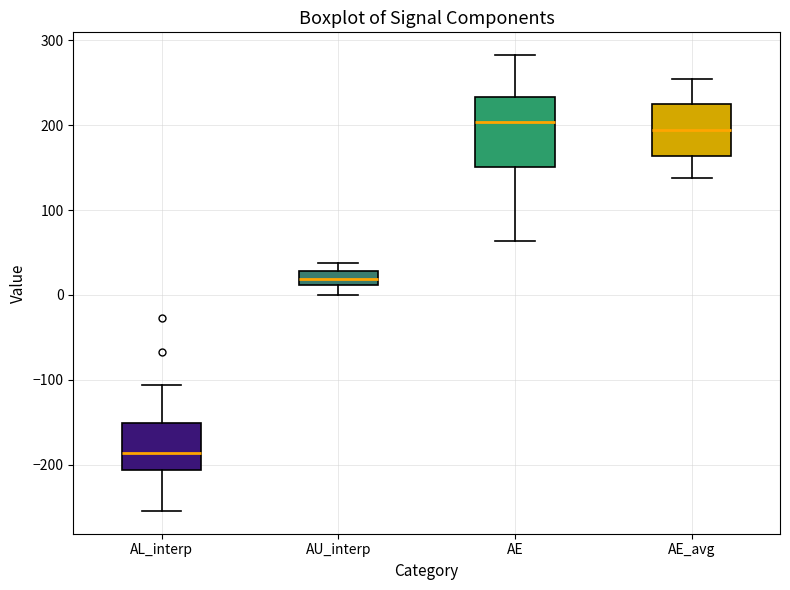

Which box is the tallest, from its lower edge to its upper edge?

AE